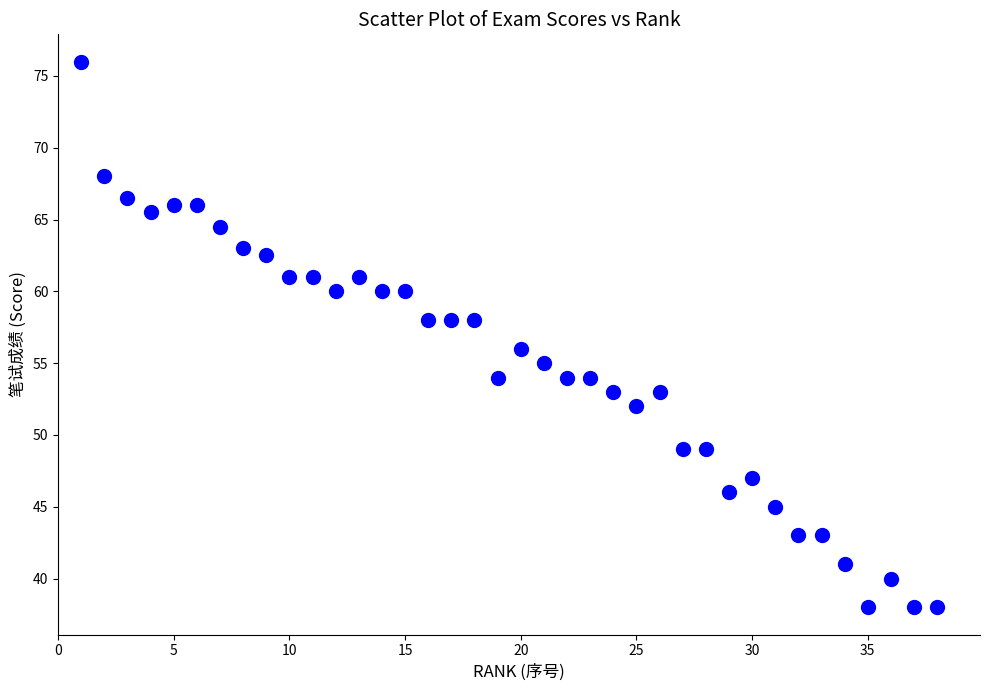

What is the range of X values (max minus min)?

37.0